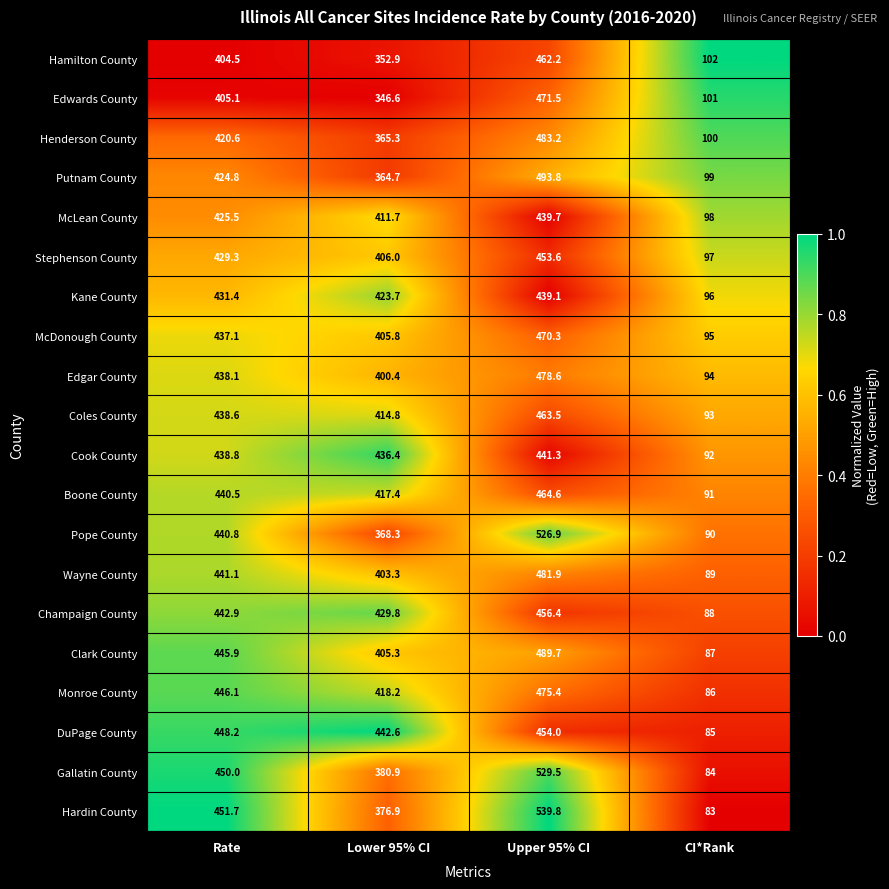

At which category is the sum across all series the highest?

Upper 95% CI